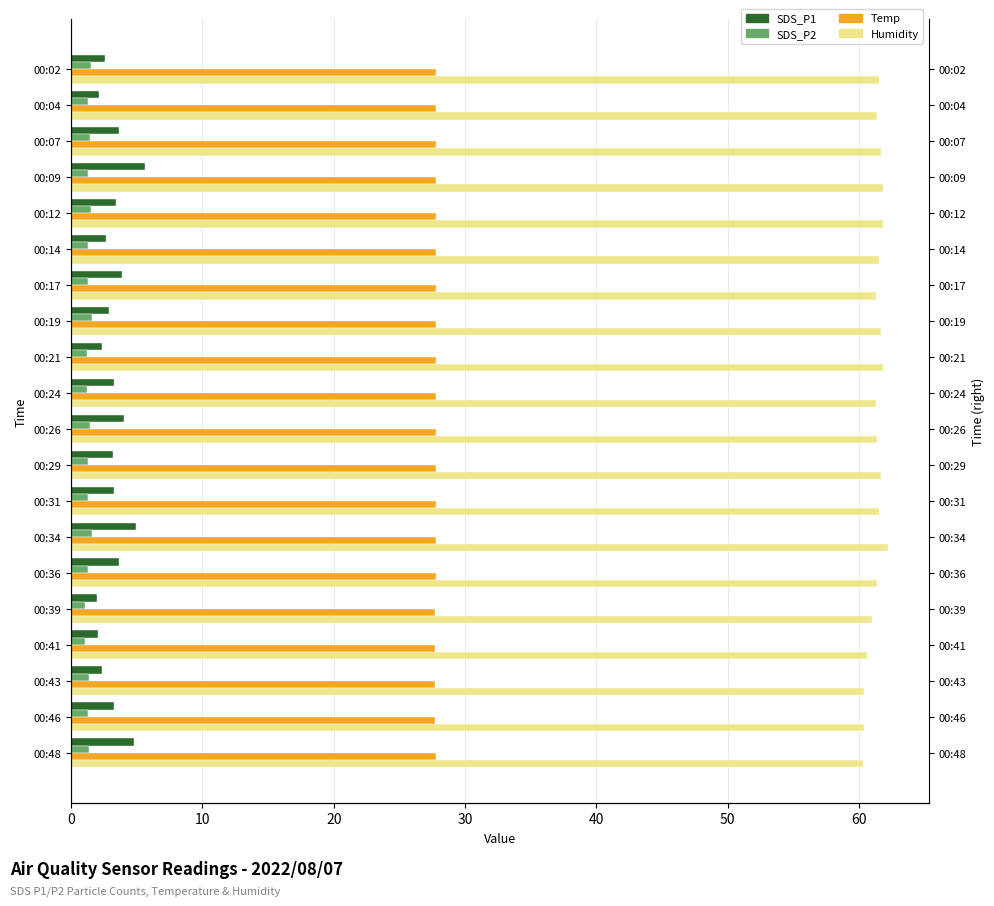

What value does the Humidity series have at 00:36?

61.4